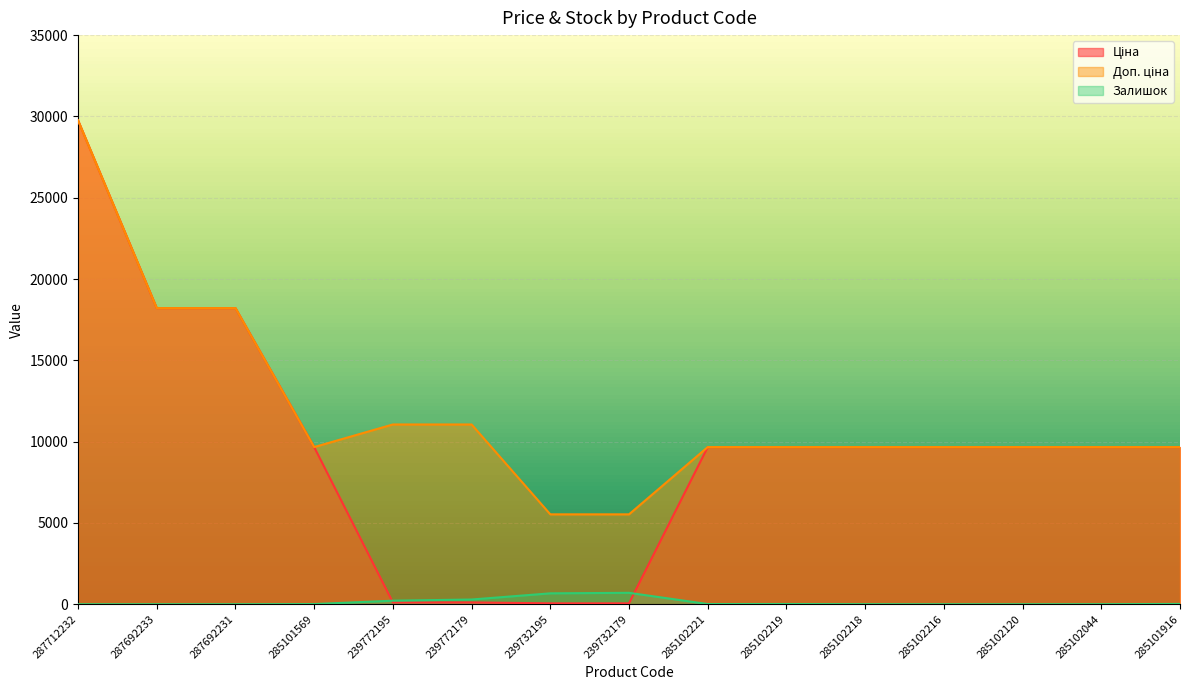

In Доп. ціна, how many points are lower than both neighbors (excluding endpoints)?

1